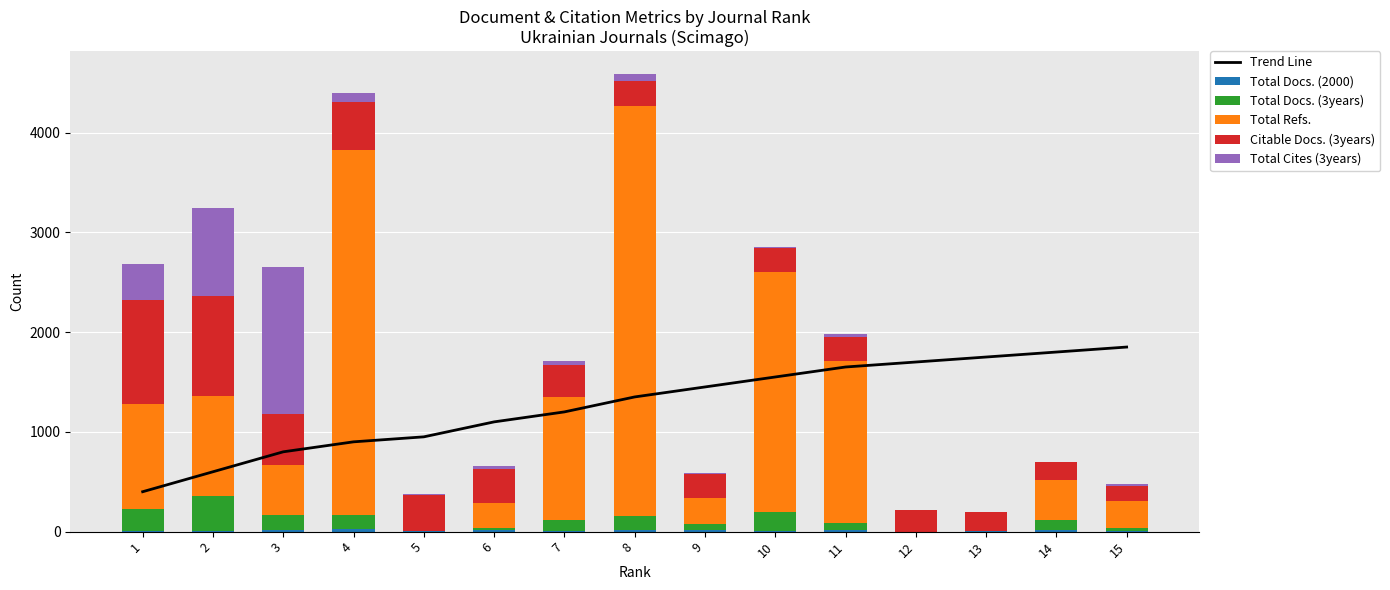

Is the value of Trend Line at 4 greater than the value of Total Cites (3years) at 7?

Yes